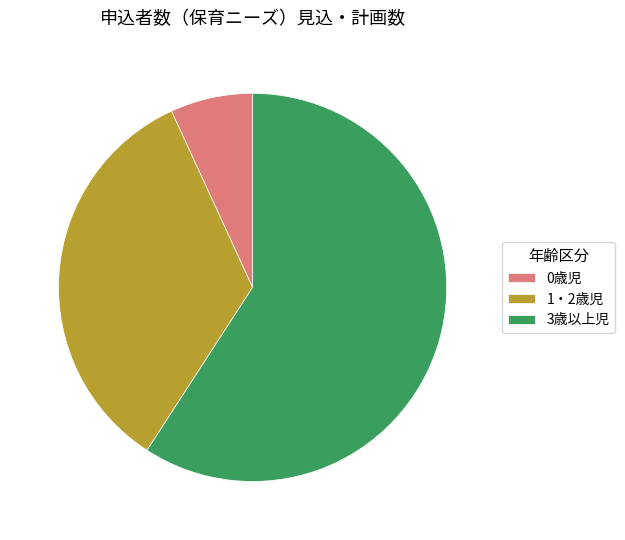

Rank the categories by value from highest to lowest.

3歳以上児, 1・2歳児, 0歳児